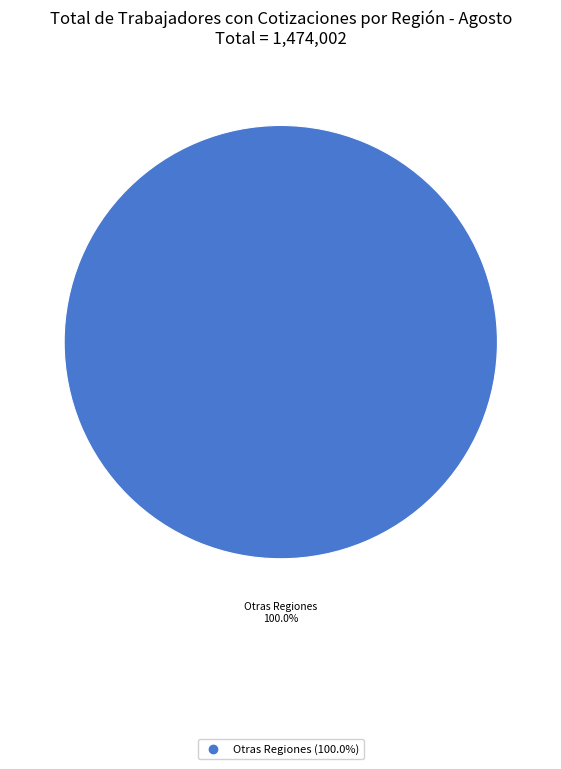

Is there a majority slice in this chart?

Yes